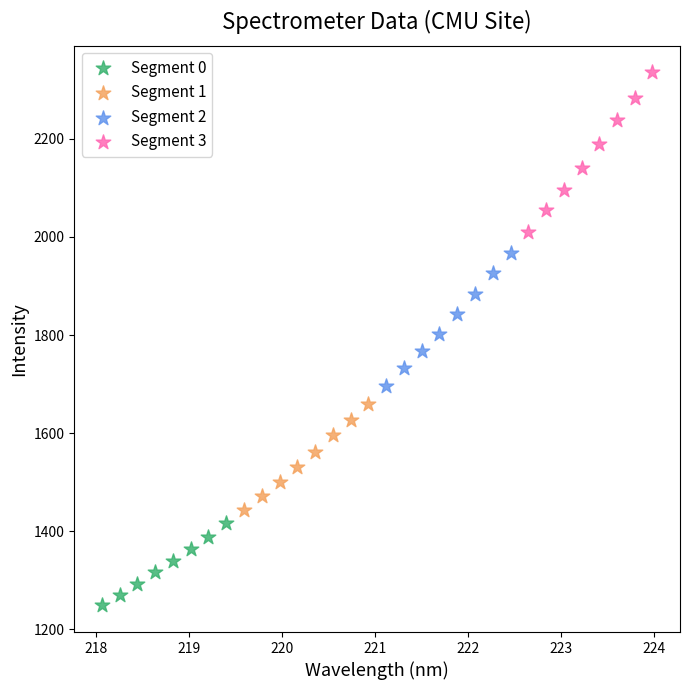

What are all the series names shown in the legend?

Segment 0, Segment 1, Segment 2, Segment 3